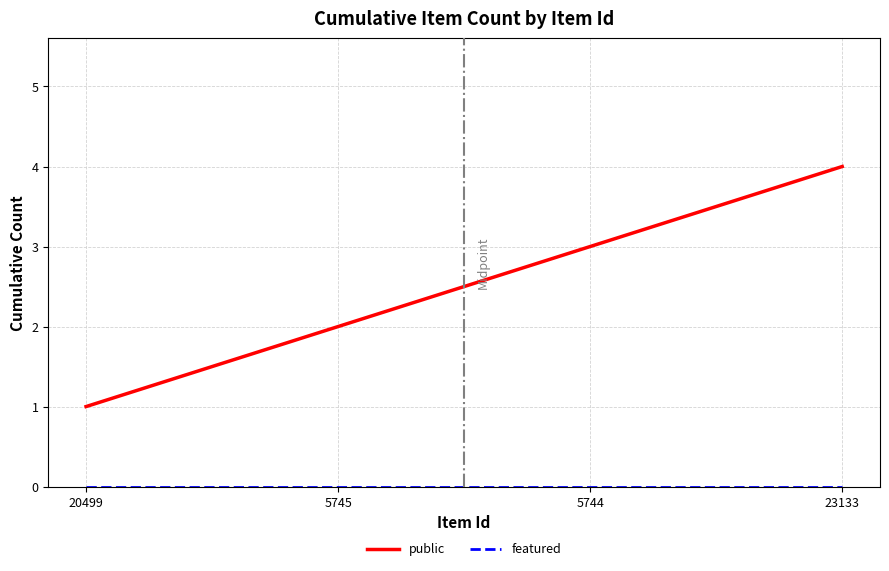

What is the total value across all series at 5745?

2